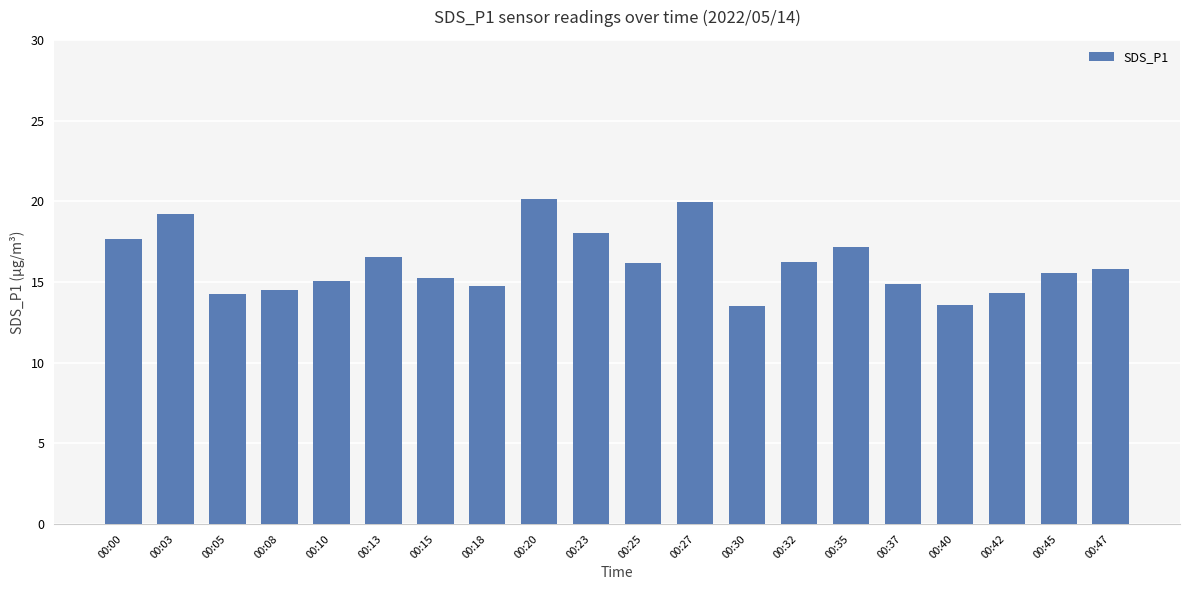

True or false: the data shows 17.7 at 00:00.

True